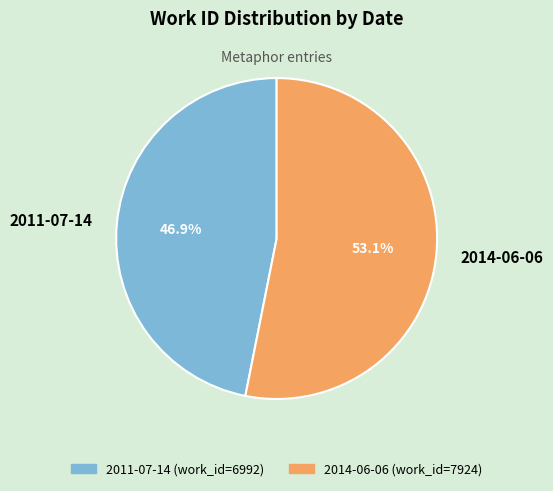

Which slice is the smallest?

2011-07-14